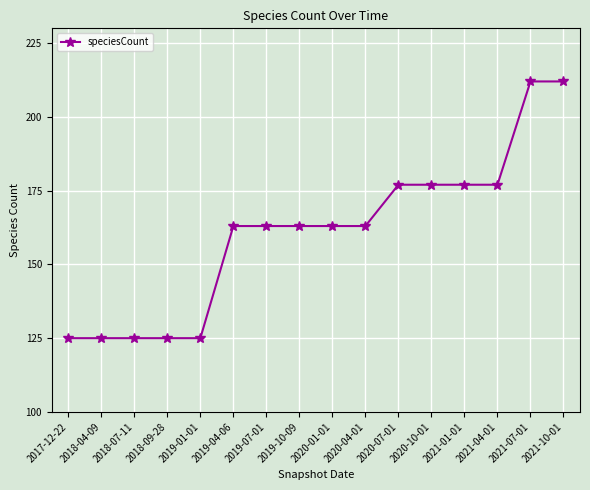

How many lines are shown in the chart?

1